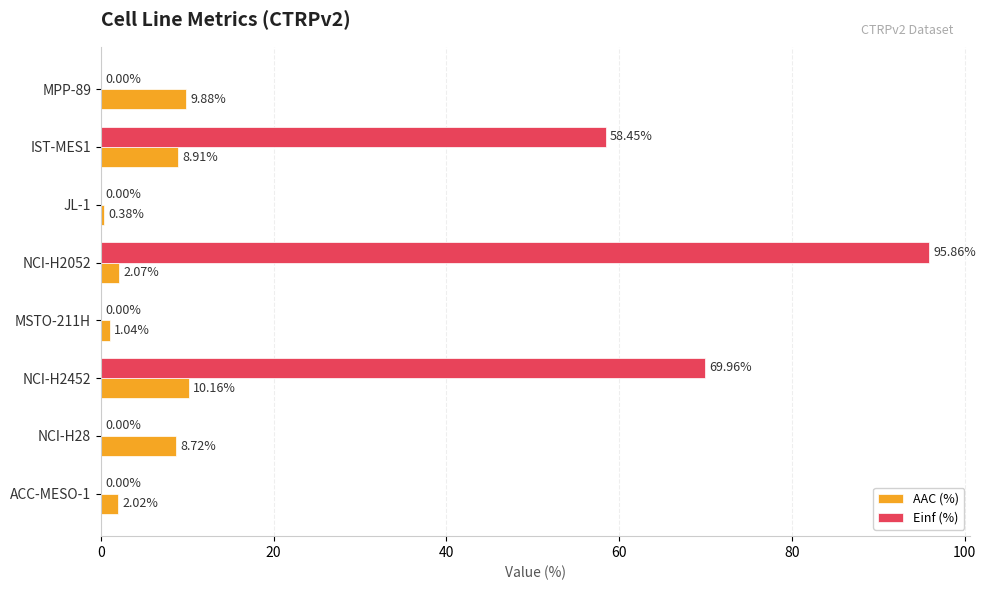

At which category is the sum across all series the highest?

NCI-H2052